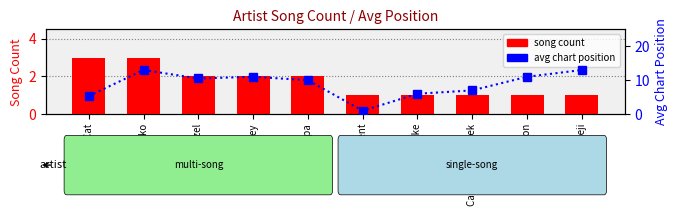

The value of song count at Yaeji is 1.5. True or false?

False